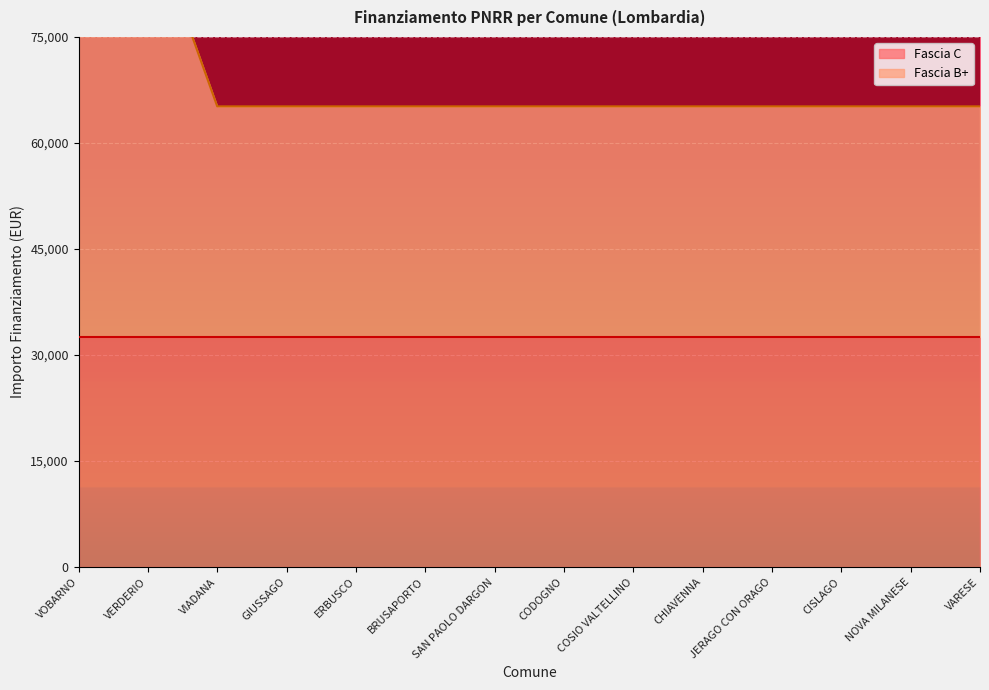

Where is the data nearest to the value 78866?

VIADANA